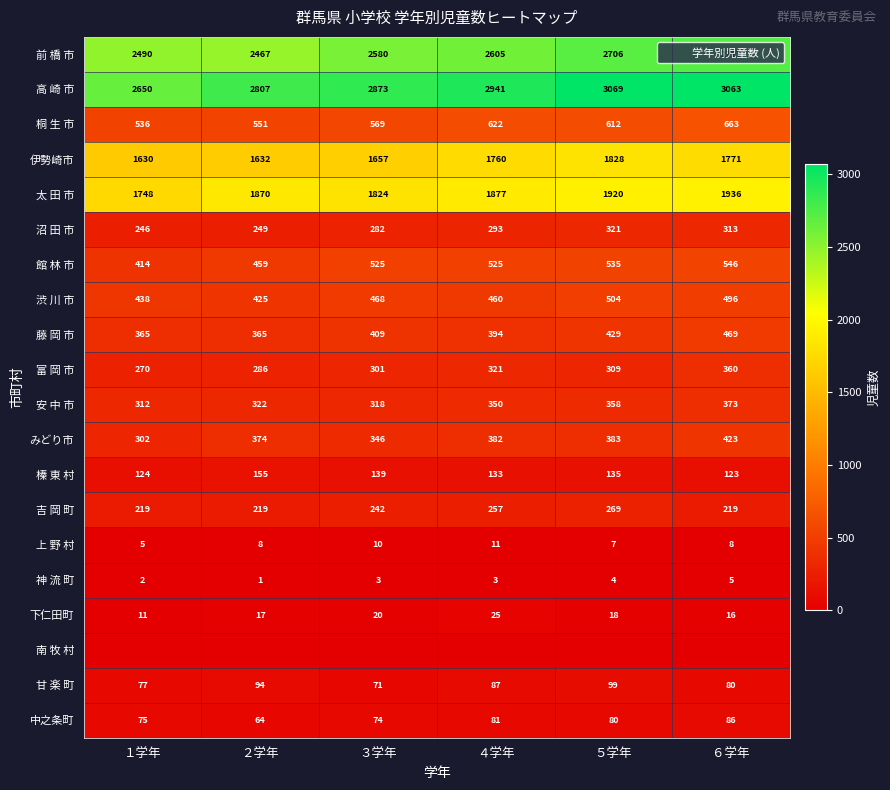

List the labels in order of 館 林 市 value, smallest first.

１学年, ２学年, ３学年, ４学年, ５学年, ６学年